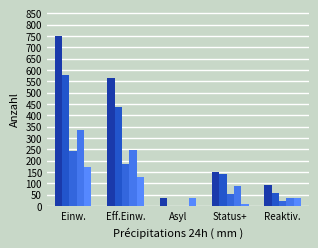

The value of AuG Total at Eff.Einw. is 128. True or false?

True